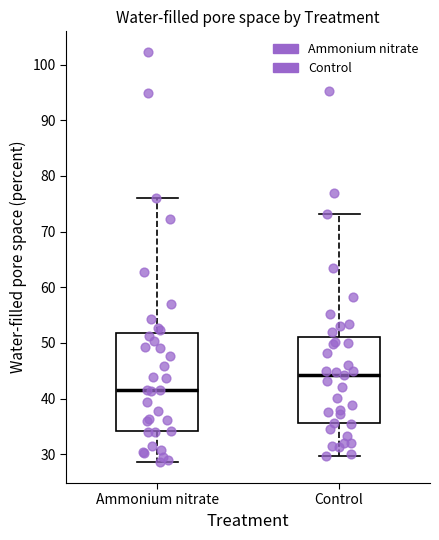

Where is the upper edge of the box for Ammonium nitrate on the y-axis? The values are not printed on the chart, so give them approximately, as read against the axis.

52